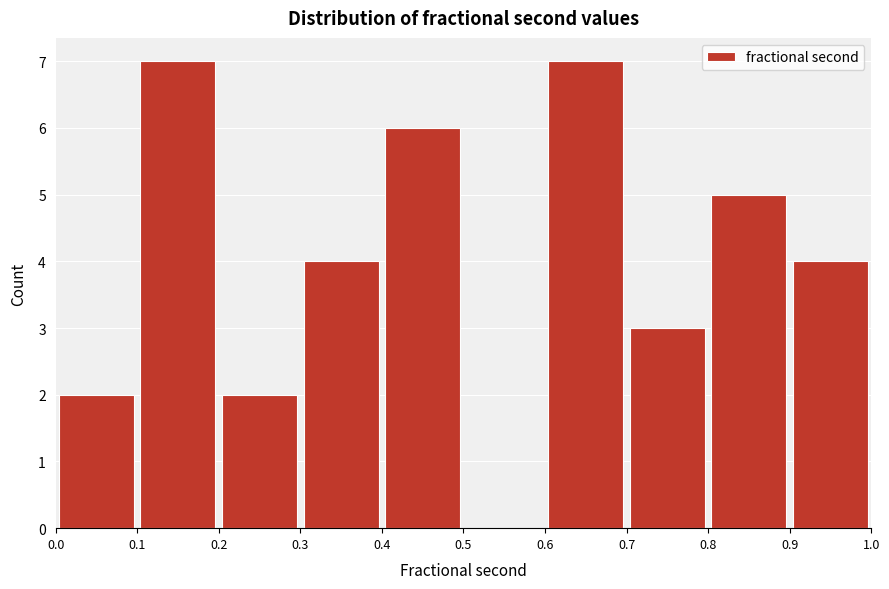

Reading left to right, list every bar in this chart as the range it spans on the x-axis followed by its height. The values are not printed on the chart, so give them approximately, as read against the axis.

0.0 to 0.1: 2
0.1 to 0.2: 7
0.2 to 0.3: 2
0.3 to 0.4: 4
0.4 to 0.5: 6
0.5 to 0.6: 0
0.6 to 0.7: 7
0.7 to 0.8: 3
0.8 to 0.9: 5
0.9 to 1.0: 4